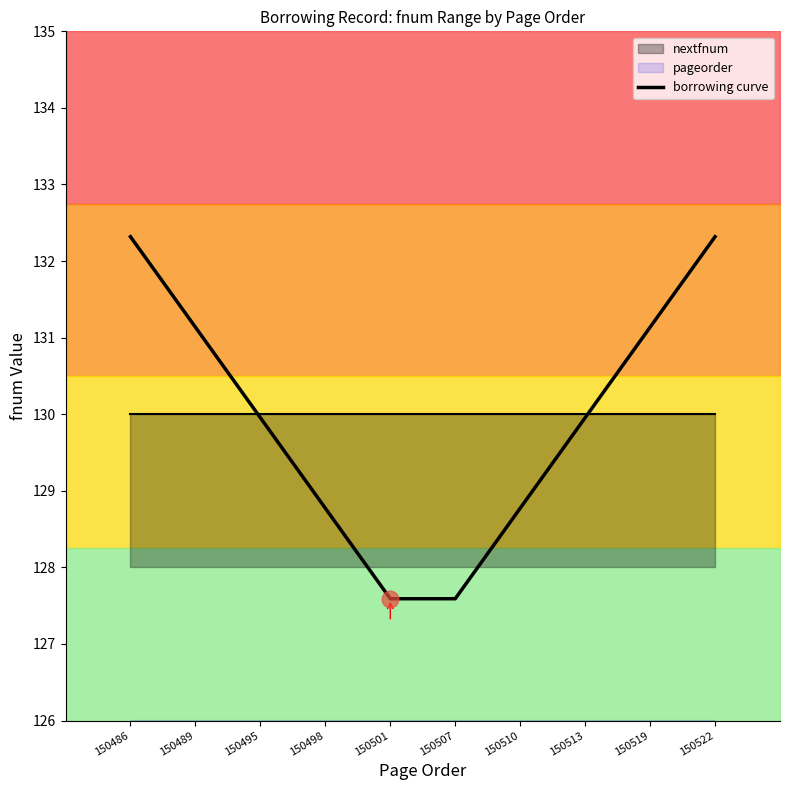

Does the chart have visible grid lines?

No